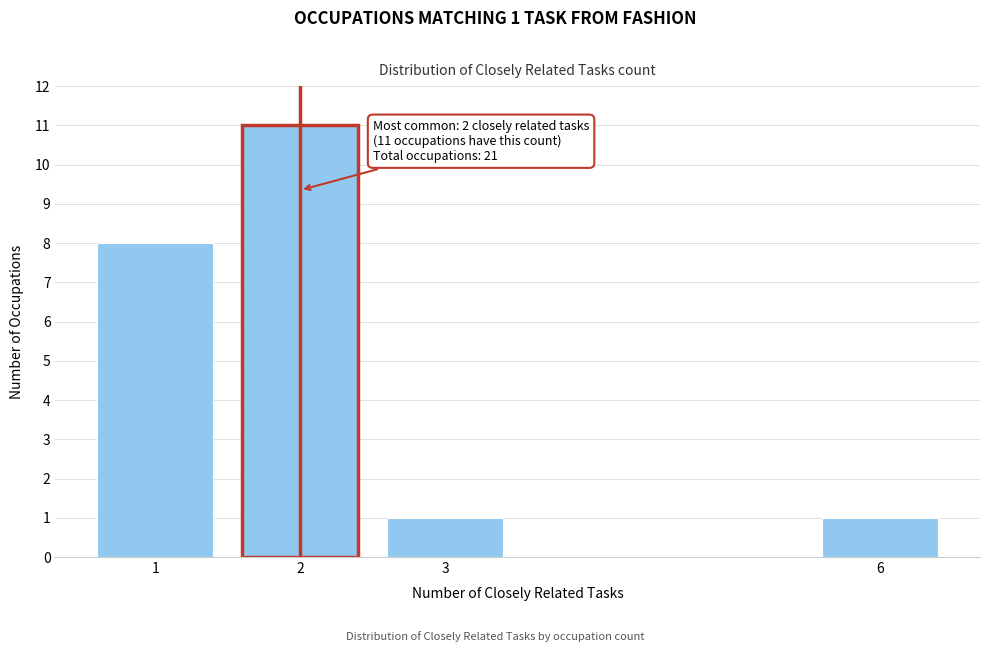

Reading right to left, list all the values displayed in this chart.

1	1	11	8